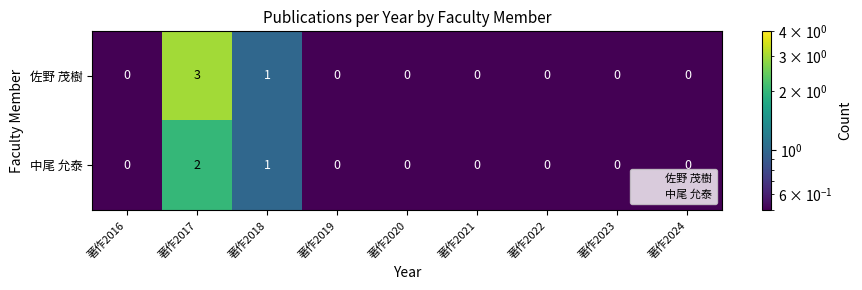

Where is 佐野 茂樹 nearest to the value 1?

著作2018